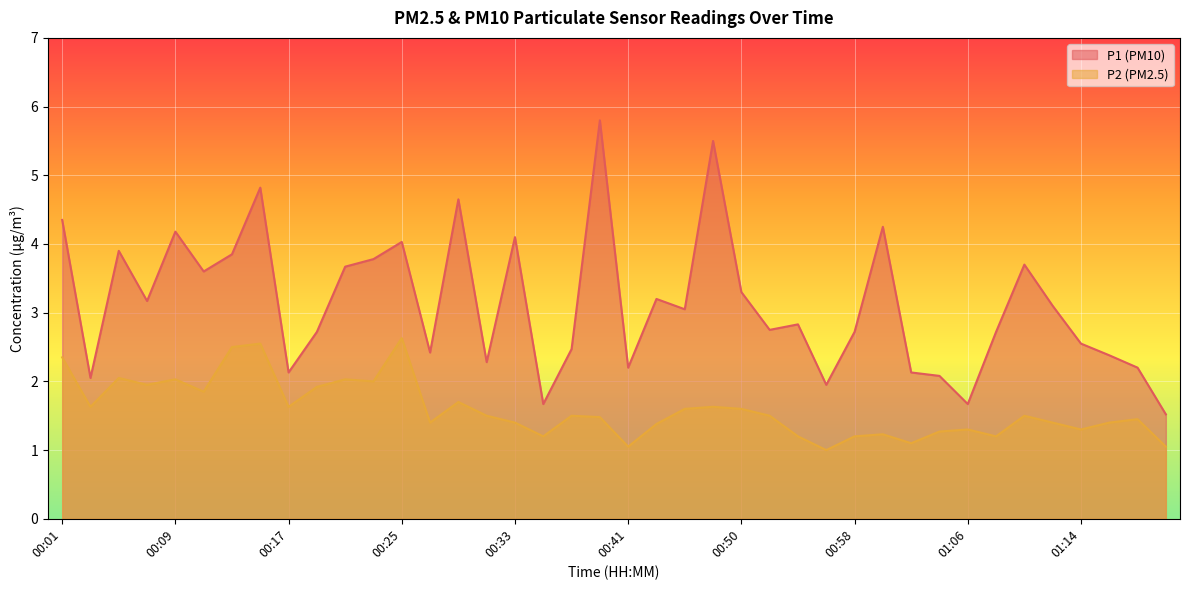

In P1, how many points are higher than both neighbors (excluding endpoints)?

12